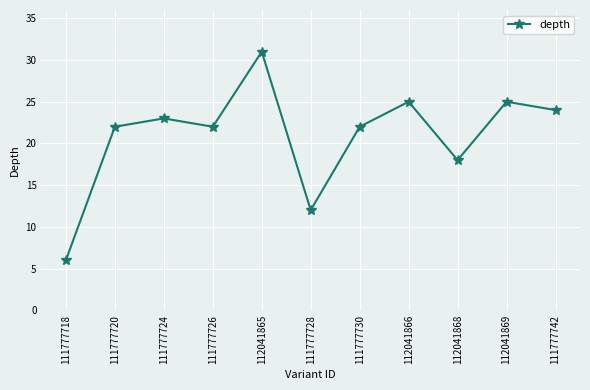

At which category does the chart reach its peak across all series?

112041865